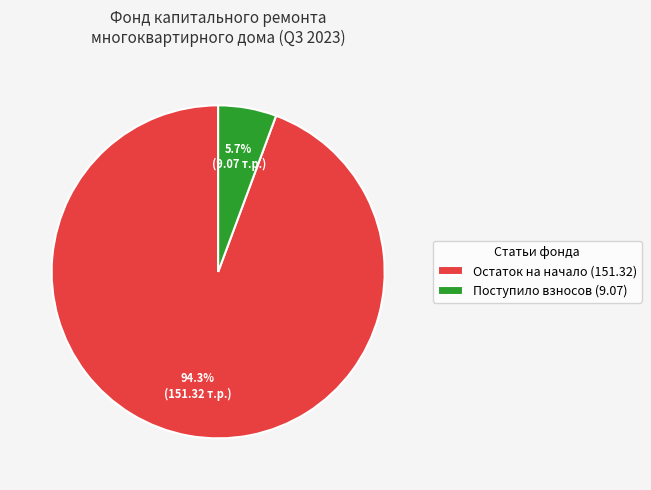

What is the majority slice?

Остаток на начало (151.32)